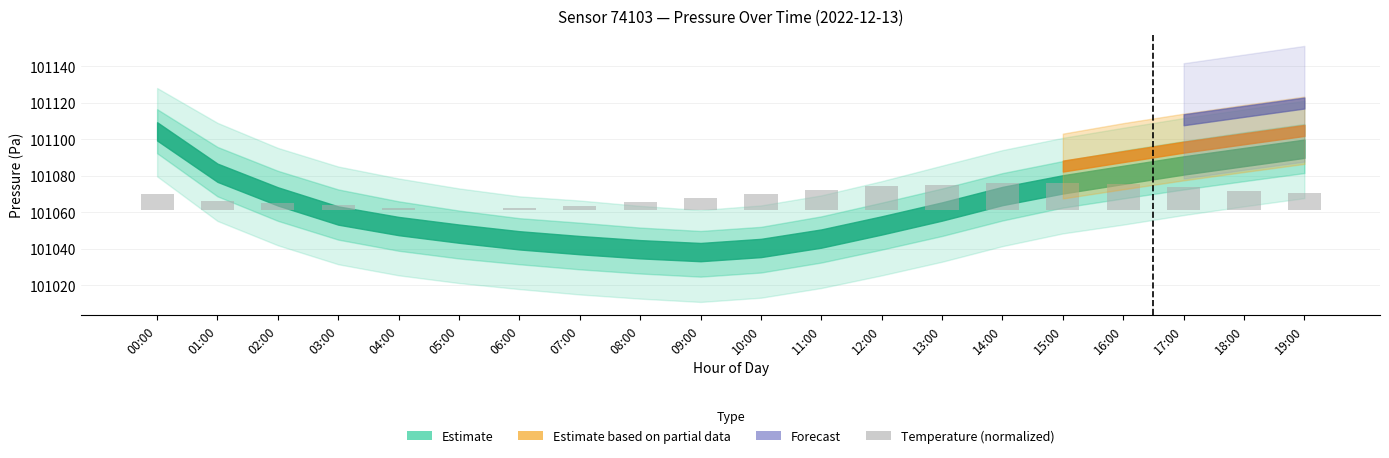

Between 13:00 and 14:00, which is larger?

14:00